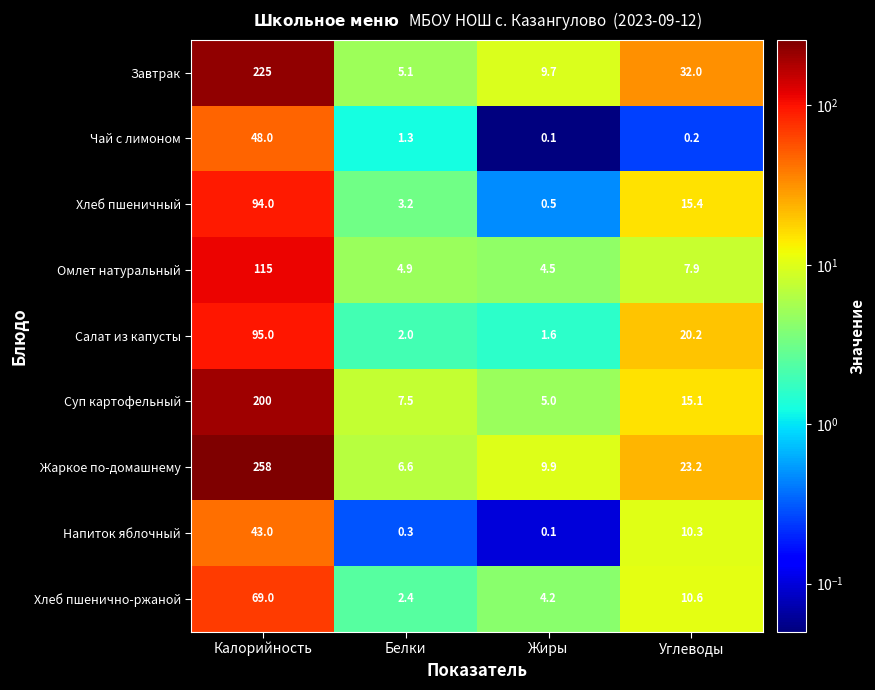

Is it true that Хлеб пшеничный equals 3.2 at Белки?

True